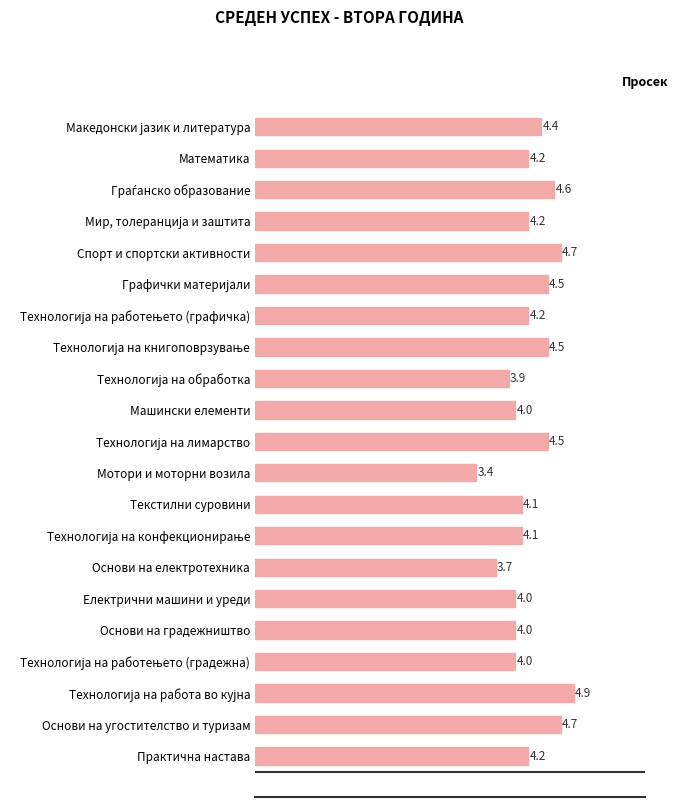

Approximately how many times larger is the value at Електрични машини и уреди compared to Практична настава?

1.0